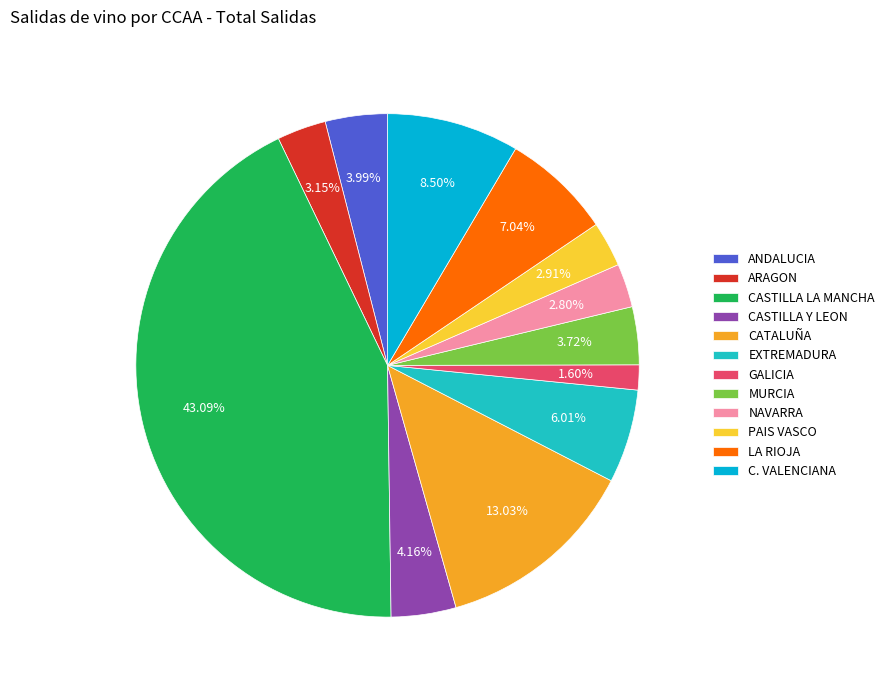

What percentage is the LA RIOJA slice, to the nearest percent?

7%